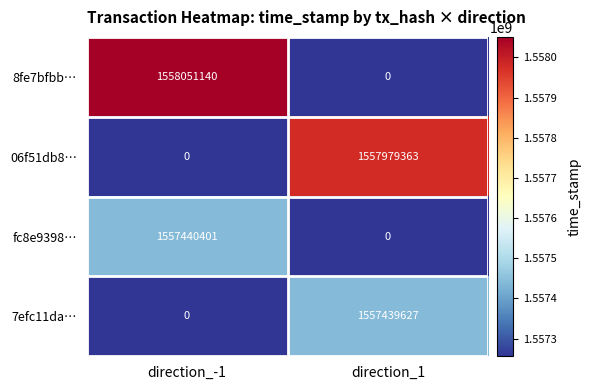

At which label does fc8e9398… reach its peak?

direction_-1